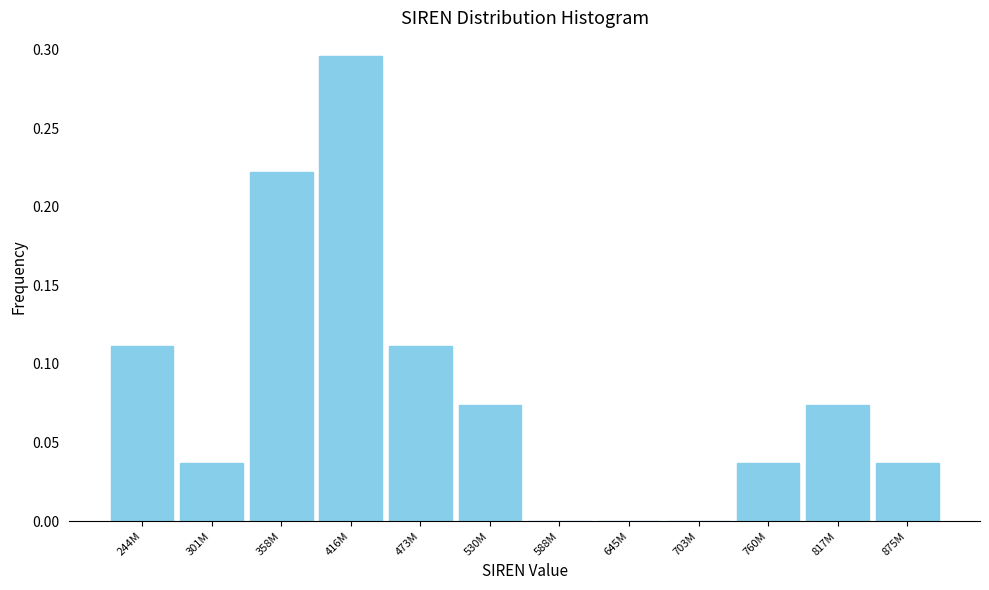

The value at 416M is 0.1. True or false?

False